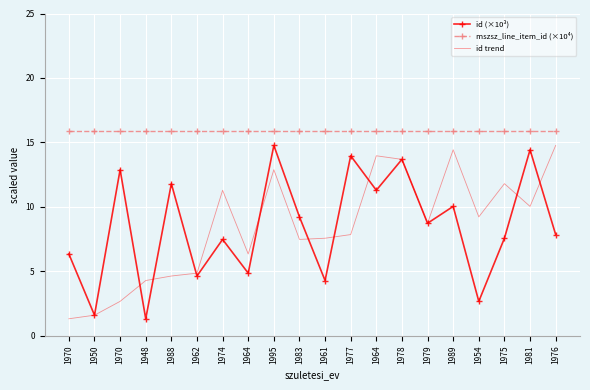

What are all the series names shown in the legend?

id (×10³), mszsz_line_item_id (×10⁴), id trend